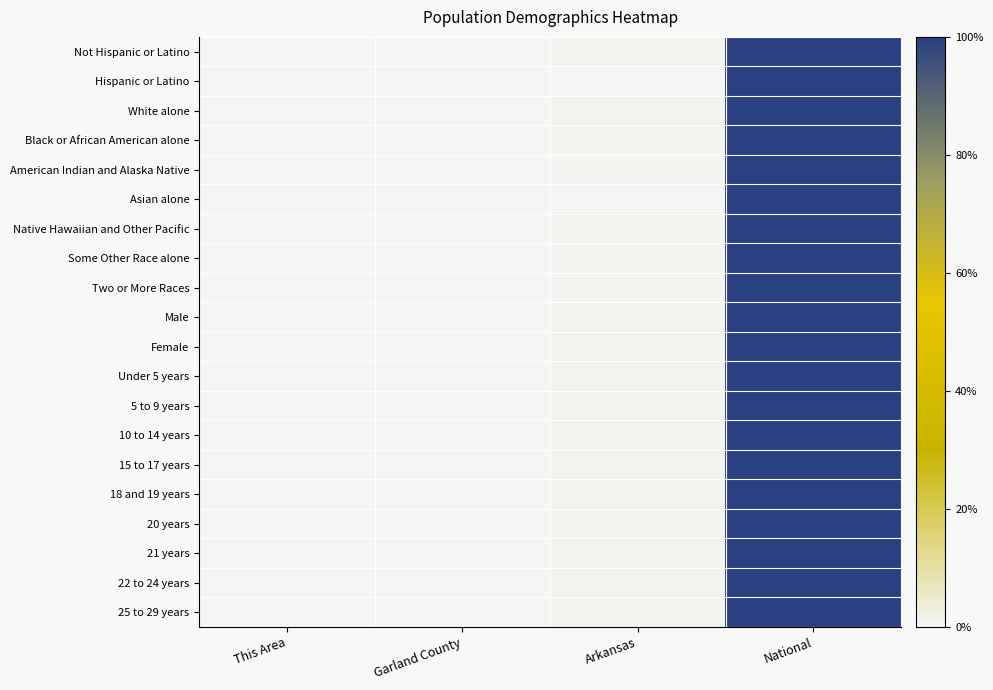

Which series has the largest range (max minus min)?

Native Hawaiian and Other Pacific